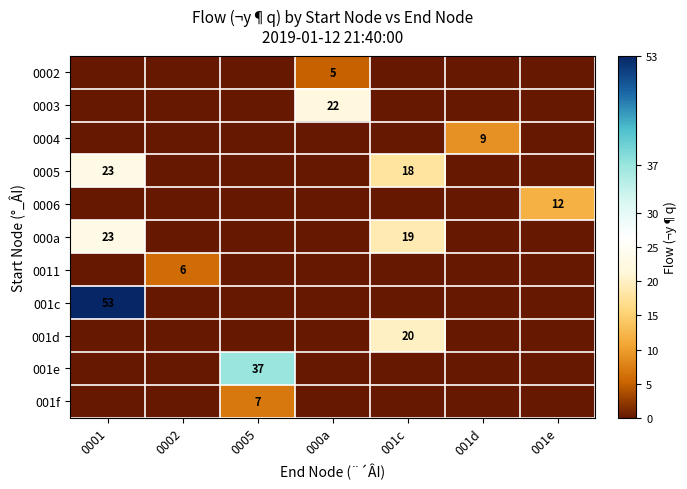

The 0005 series shows 23 at 0001. True or false?

True